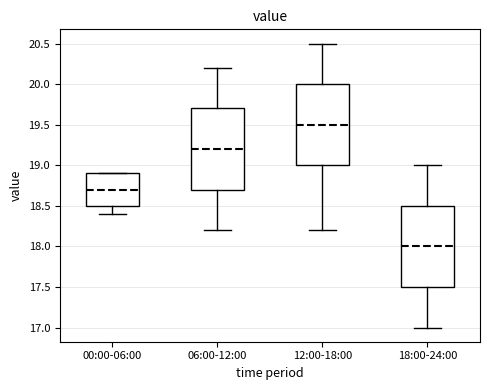

Where is the lower edge of the box for 00:00-06:00 on the y-axis? The values are not printed on the chart, so give them approximately, as read against the axis.

18.5